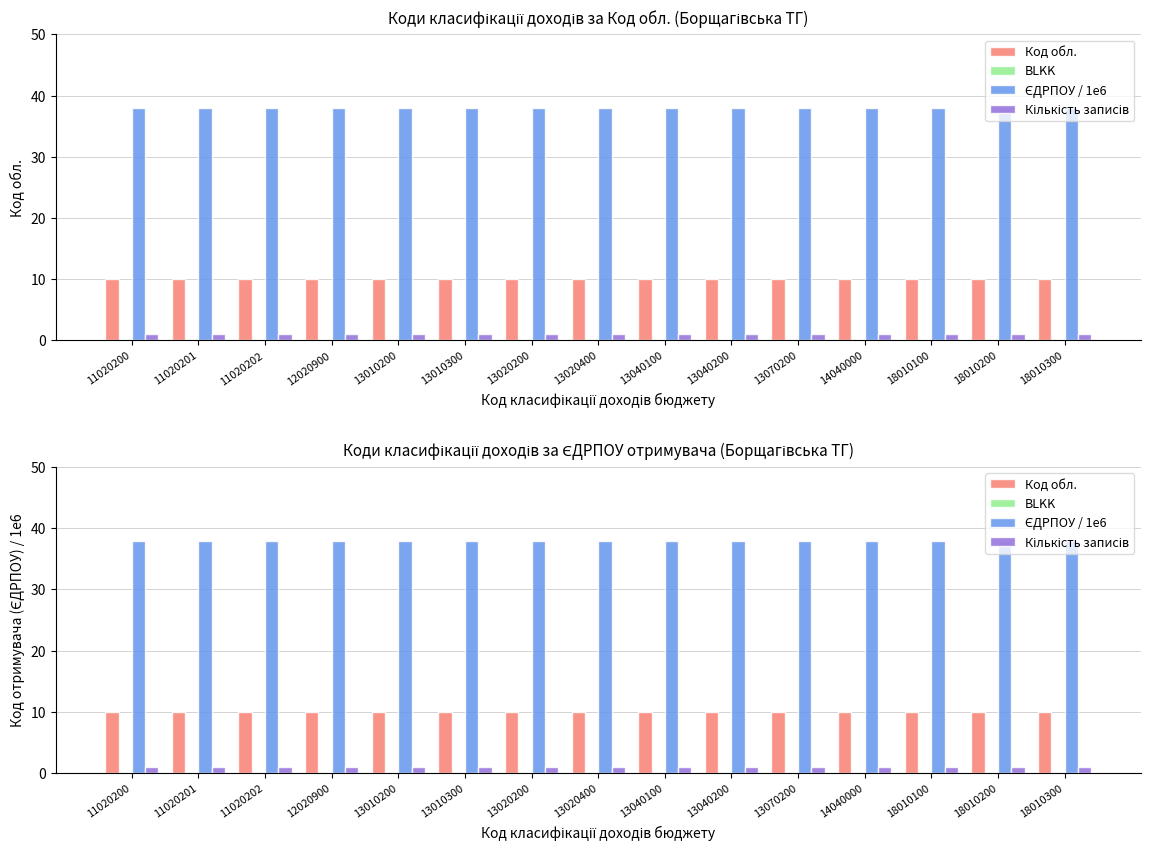

Reading left to right, extract all data points from this chart.

Код обл.: 10.0	10.0	10.0	10.0	10.0	10.0	10.0	10.0	10.0	10.0	10.0	10.0	10.0	10.0	10.0
BLKK: 0.0	0.0	0.0	0.0	0.0	0.0	0.0	0.0	0.0	0.0	0.0	0.0	0.0	0.0	0.0
ЄДРПОУ / 1e6: 38.0	38.0	38.0	38.0	38.0	38.0	38.0	38.0	38.0	38.0	38.0	38.0	38.0	38.0	38.0
Кількість записів: 1.0	1.0	1.0	1.0	1.0	1.0	1.0	1.0	1.0	1.0	1.0	1.0	1.0	1.0	1.0